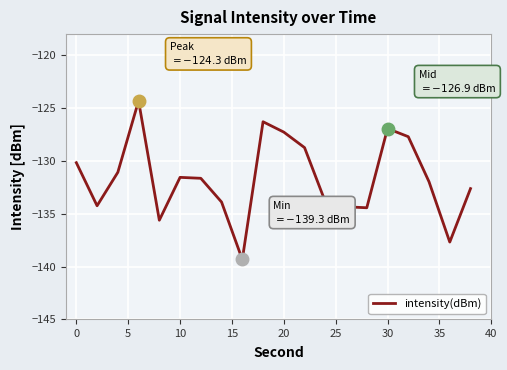

Reading left to right, what are all the values shown in this chart?

-130.2	-134.2	-131.1	-124.3	-135.6	-131.6	-131.6	-133.9	-139.3	-126.3	-127.3	-128.7	-133.9	-134.3	-134.4	-126.9	-127.7	-132.0	-137.7	-132.6